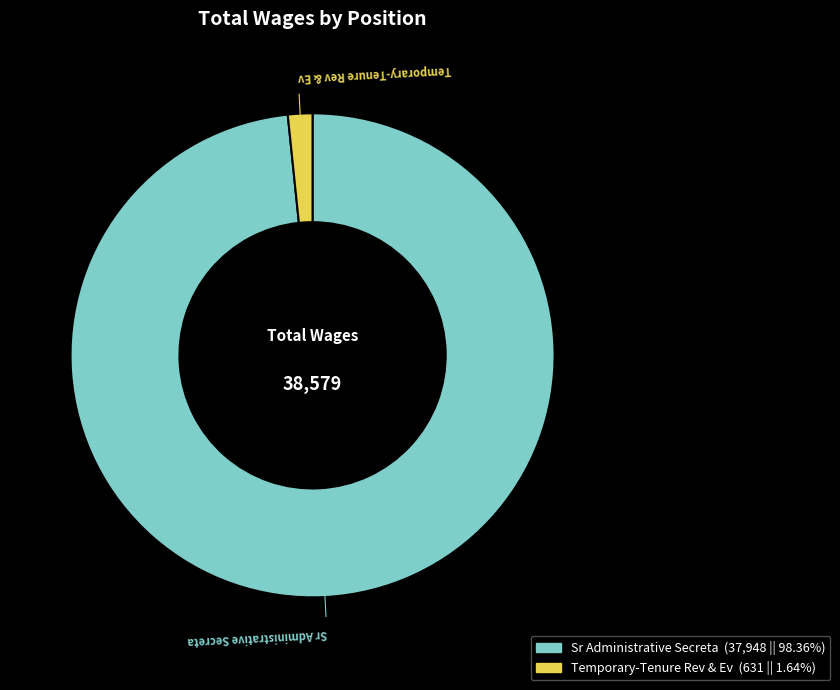

Which slice is the largest?

Sr Administrative Secreta